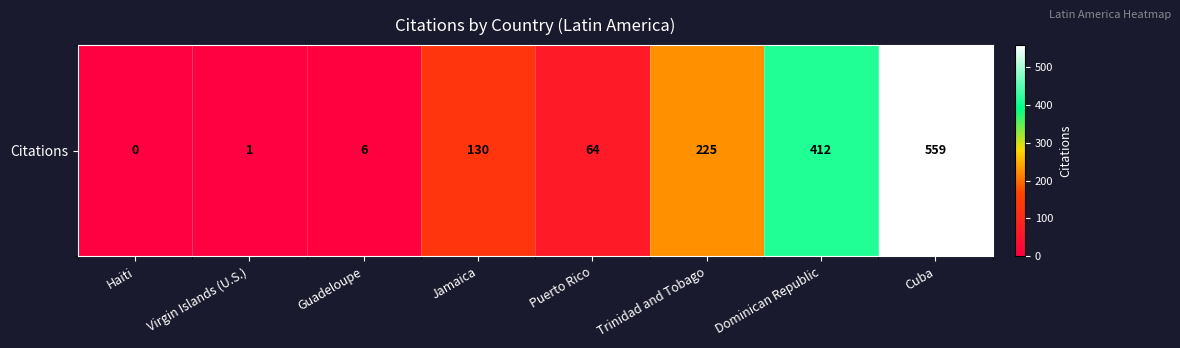

What value does the data have at Dominican Republic?

412